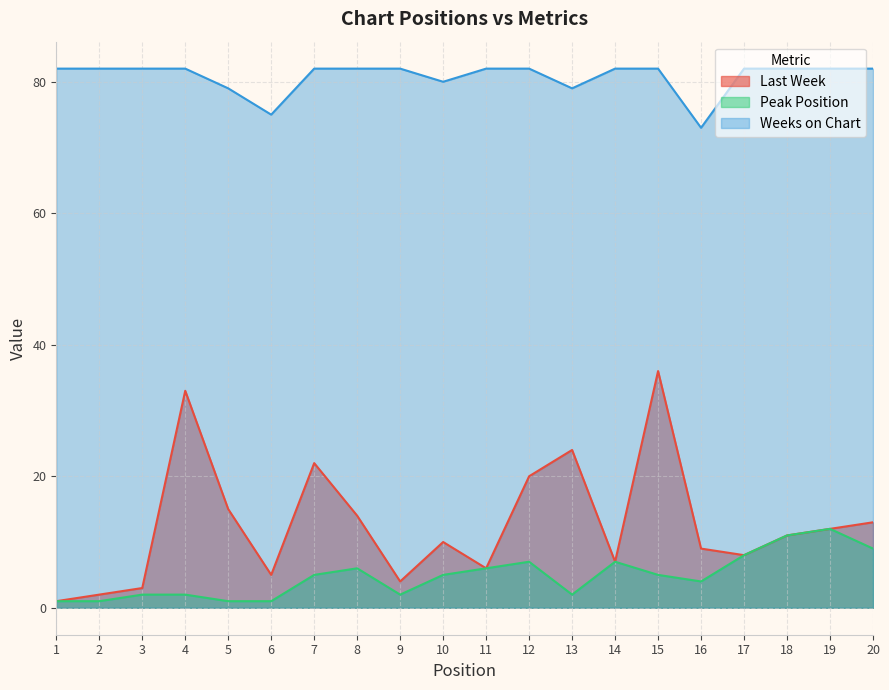

At which category does Weeks on Chart reach its first local valley?

6